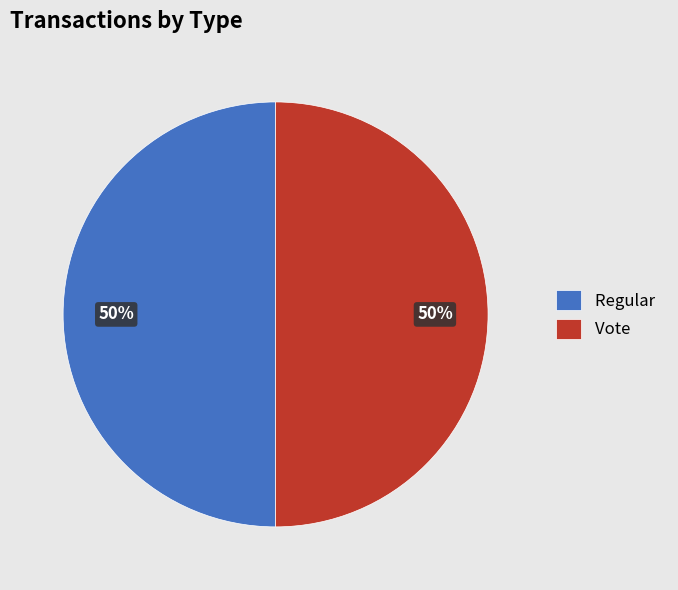

Approximately how many times larger is the value at Regular compared to Vote?

1.0